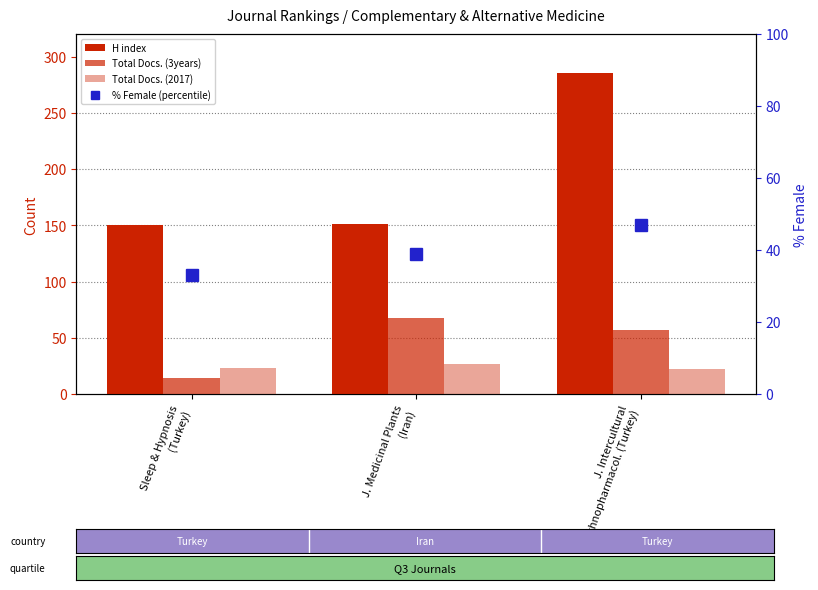

Which series has the largest total across all categories?

H index